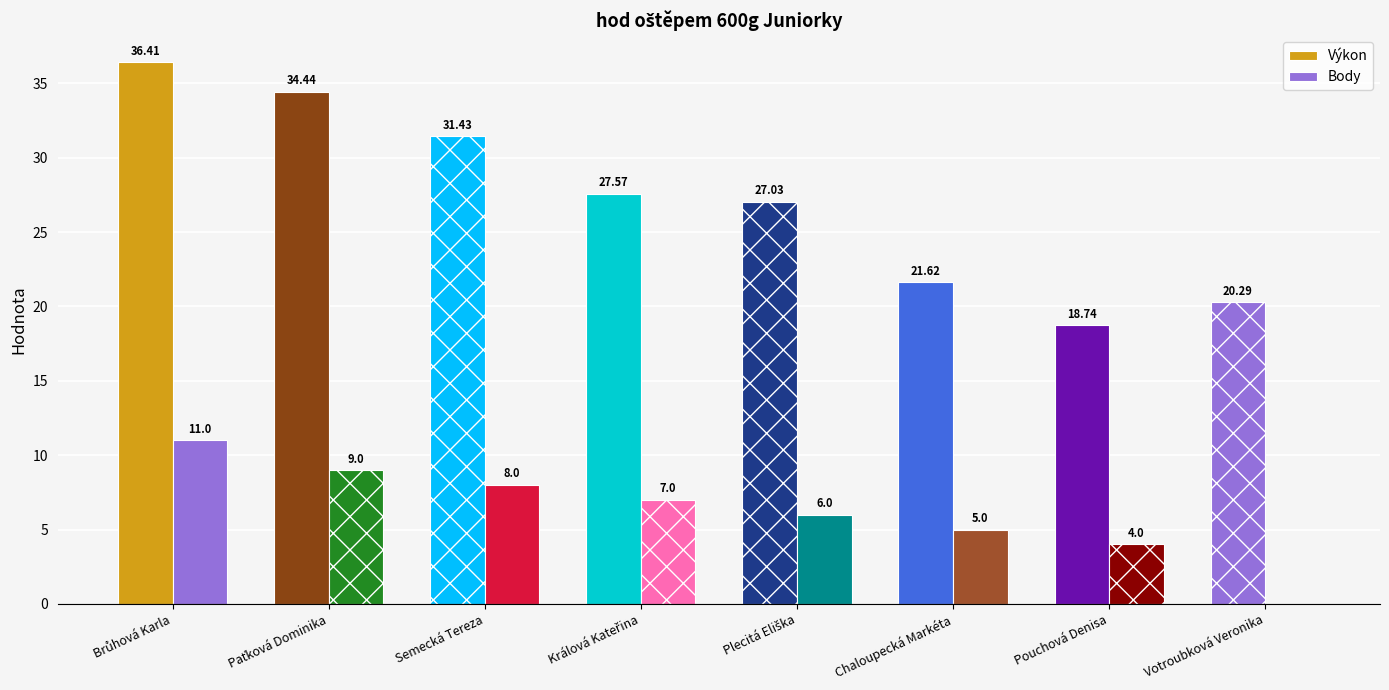

Are the bars grouped side by side (vs. stacked)?

Yes